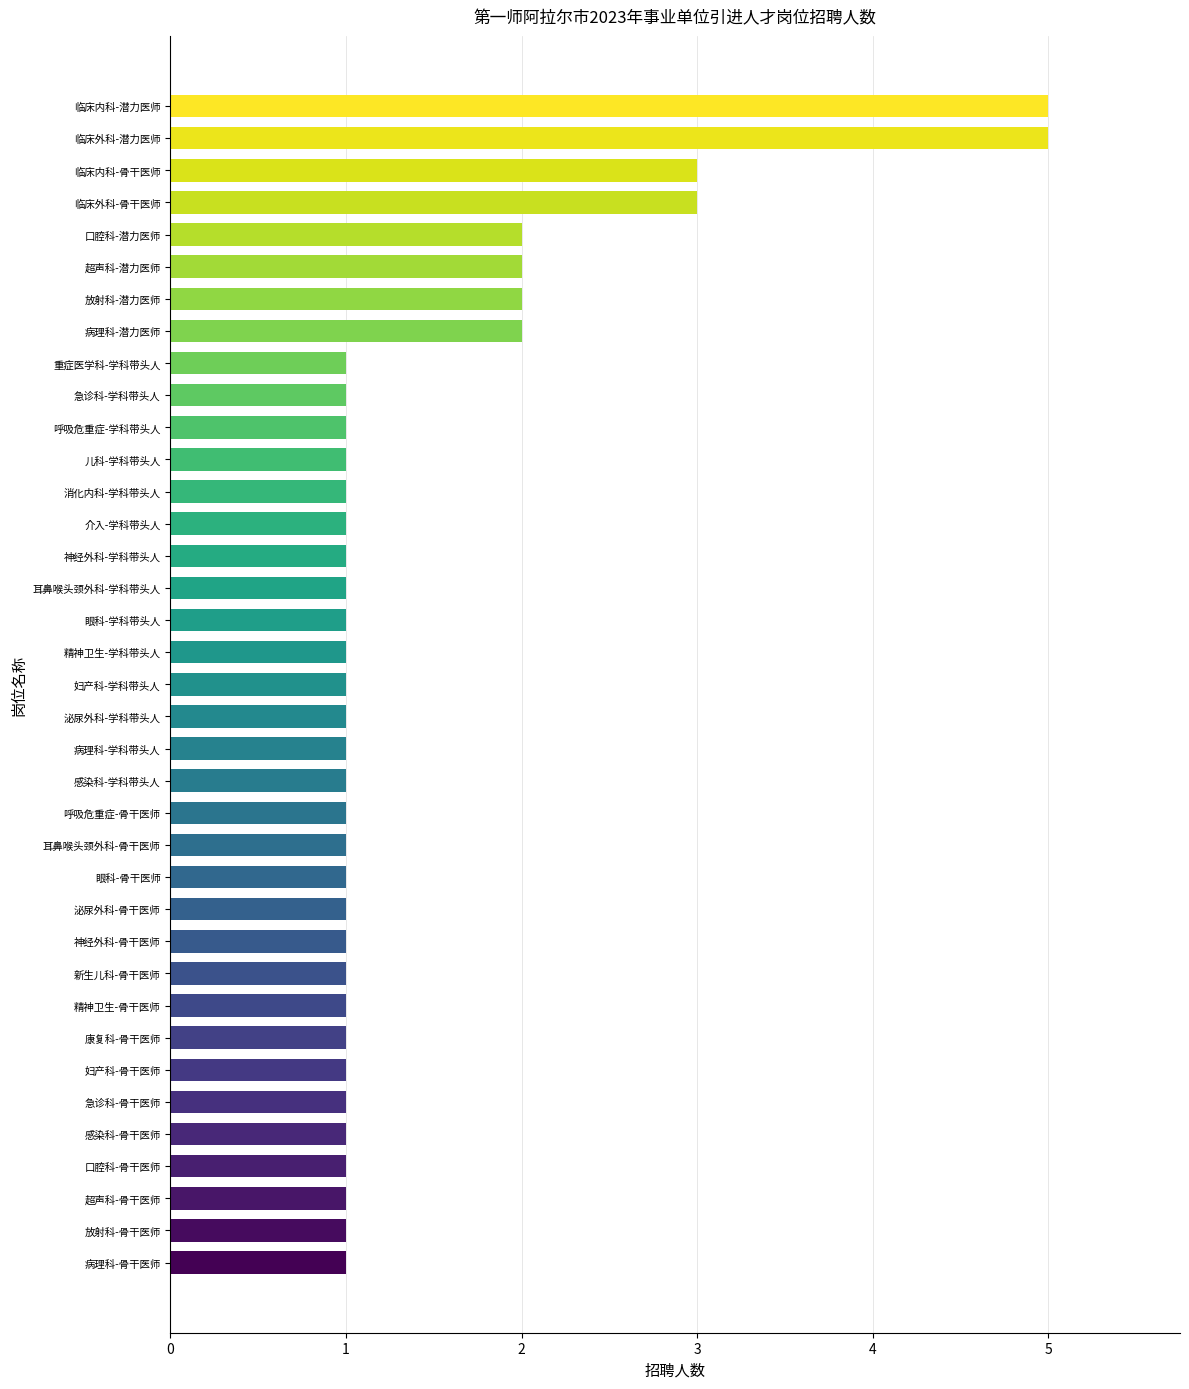

What is the difference between the maximum and second lowest values?

4